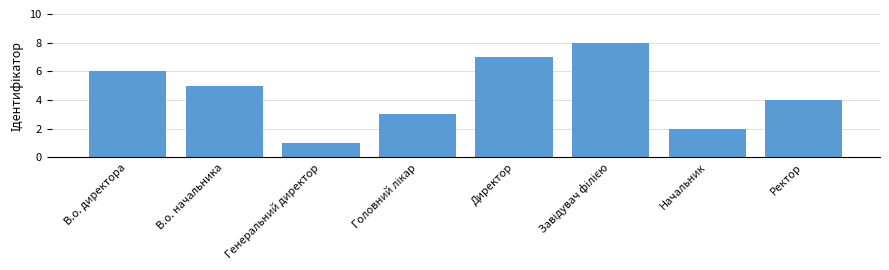

What is the approximate value at Ректор?

4